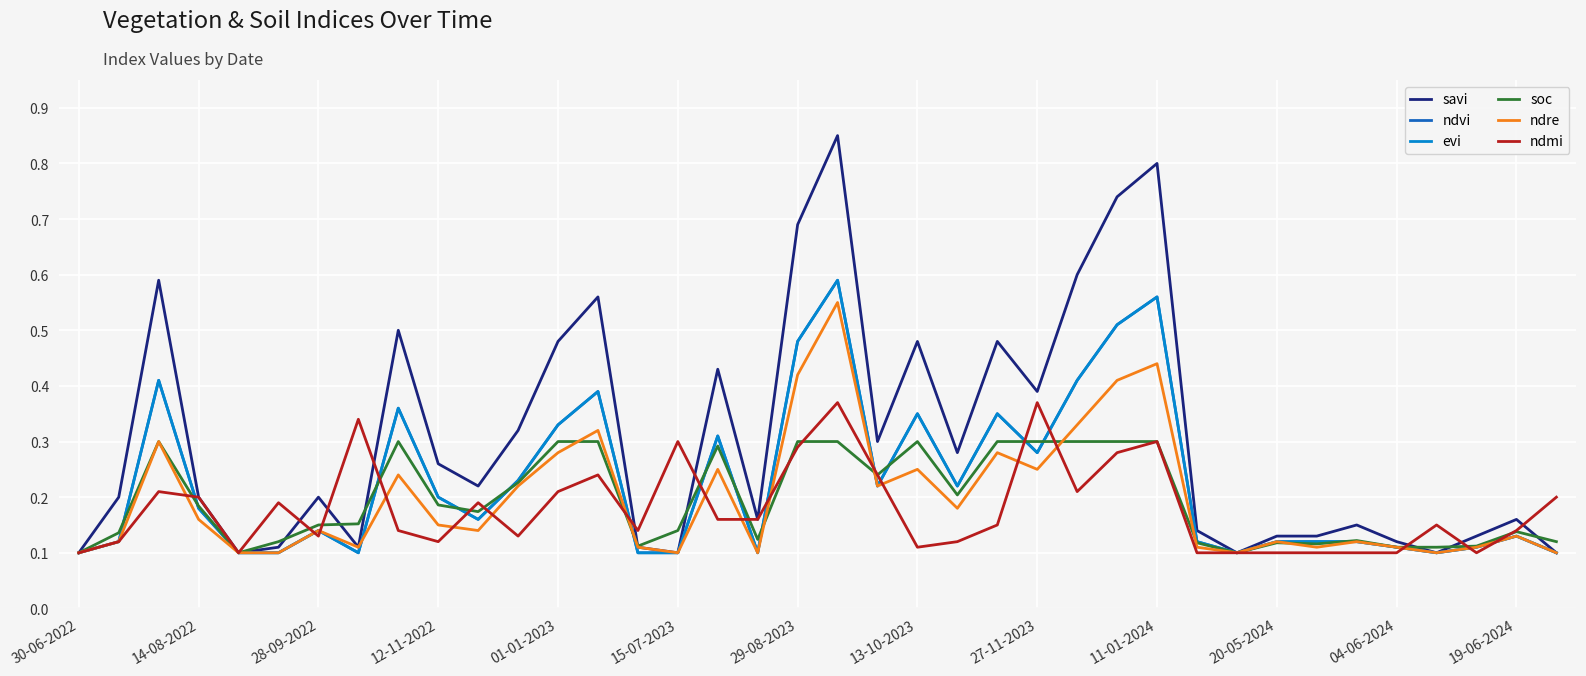

Count the soc values in the range 0 to 1.

38